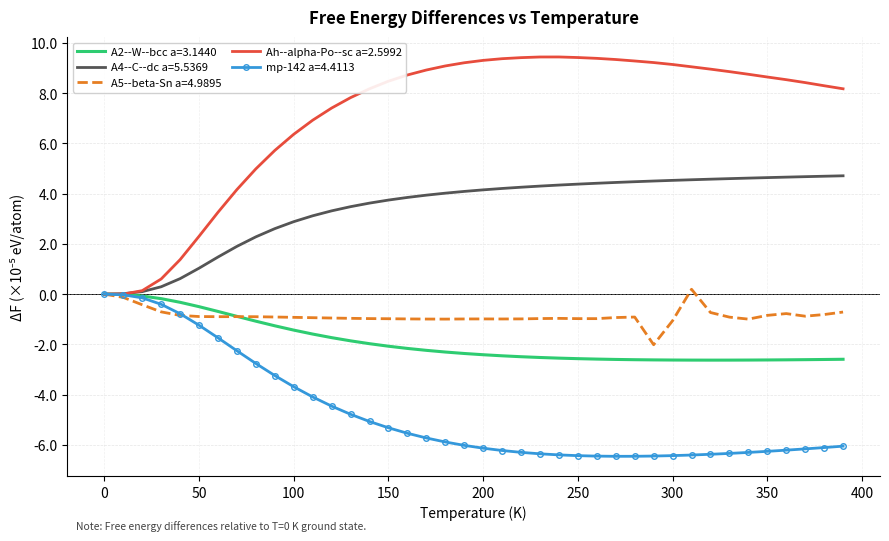

What is the maximum value shown in the chart?

9.4